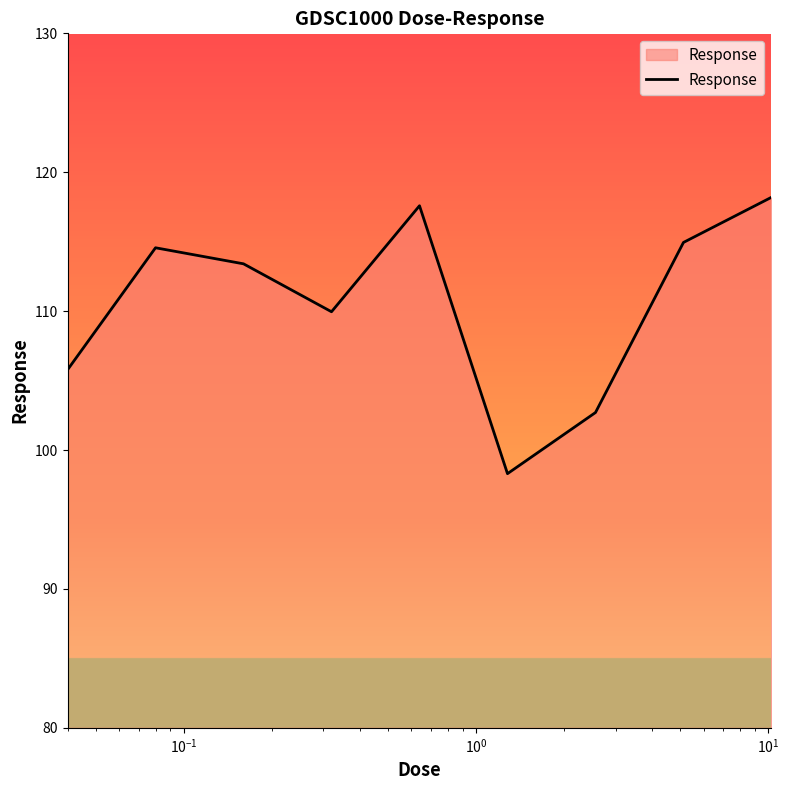

How many categories are shown in the chart?

9